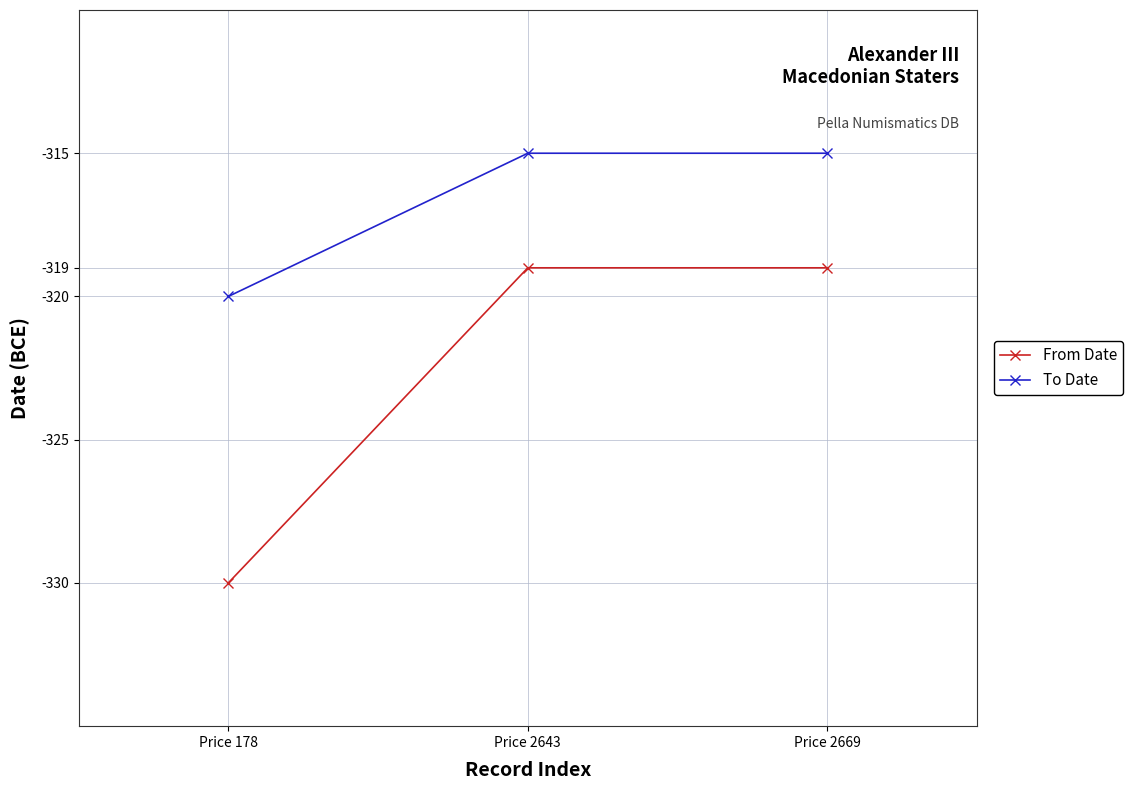

The value of From Date at Price 178 is -330. True or false?

True